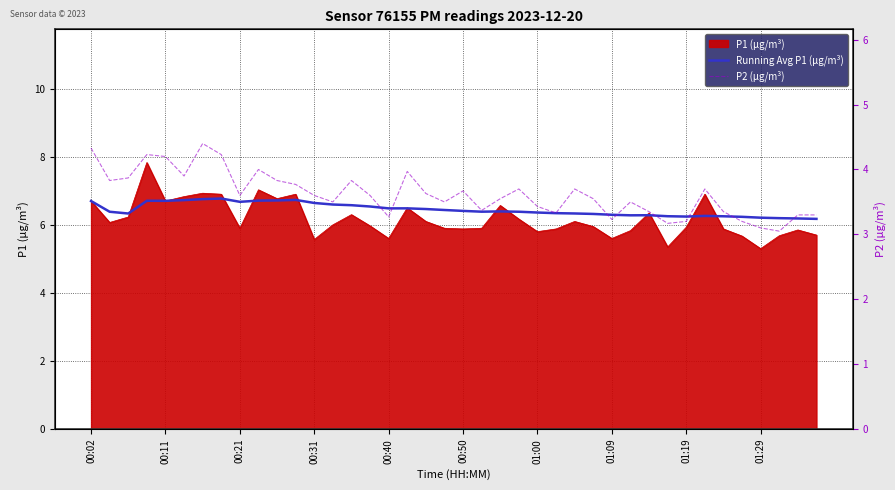

Is it true that Running Avg P1 (µg/m³) equals 11.3 at 00:50?

False